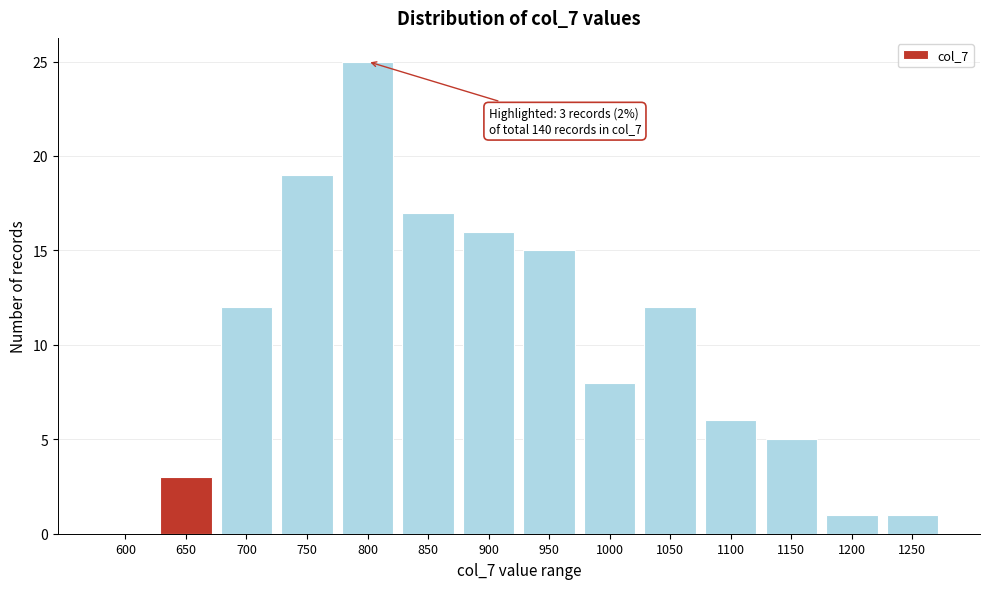

Reading left to right, list all the values displayed in this chart.

600=0	650=3	700=12	750=19	800=25	850=17	900=16	950=15	1000=8	1050=12	1100=6	1150=5	1200=1	1250=1